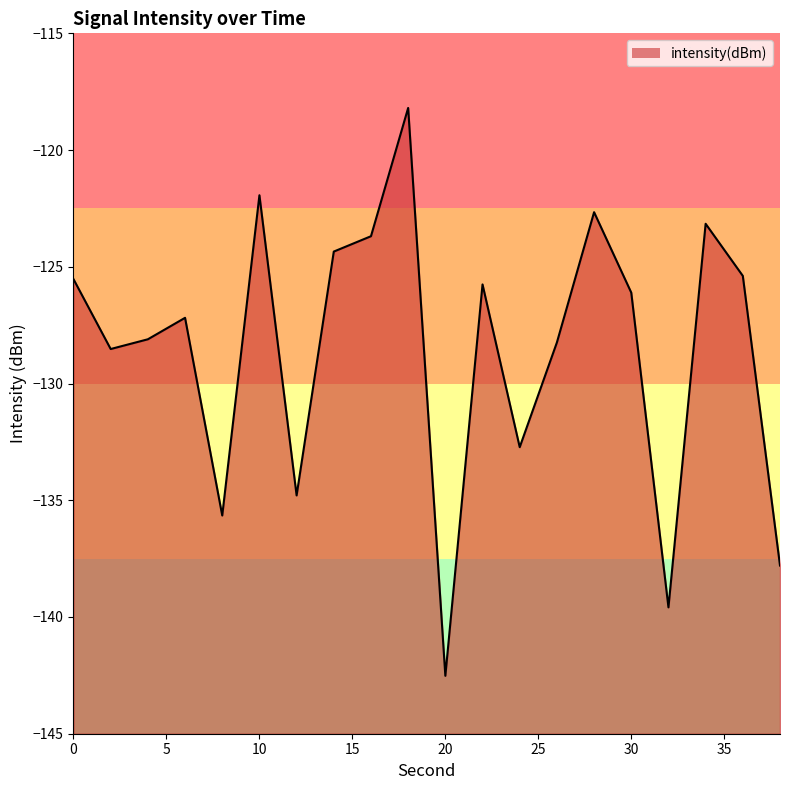

At which category does the data reach its first local valley?

2